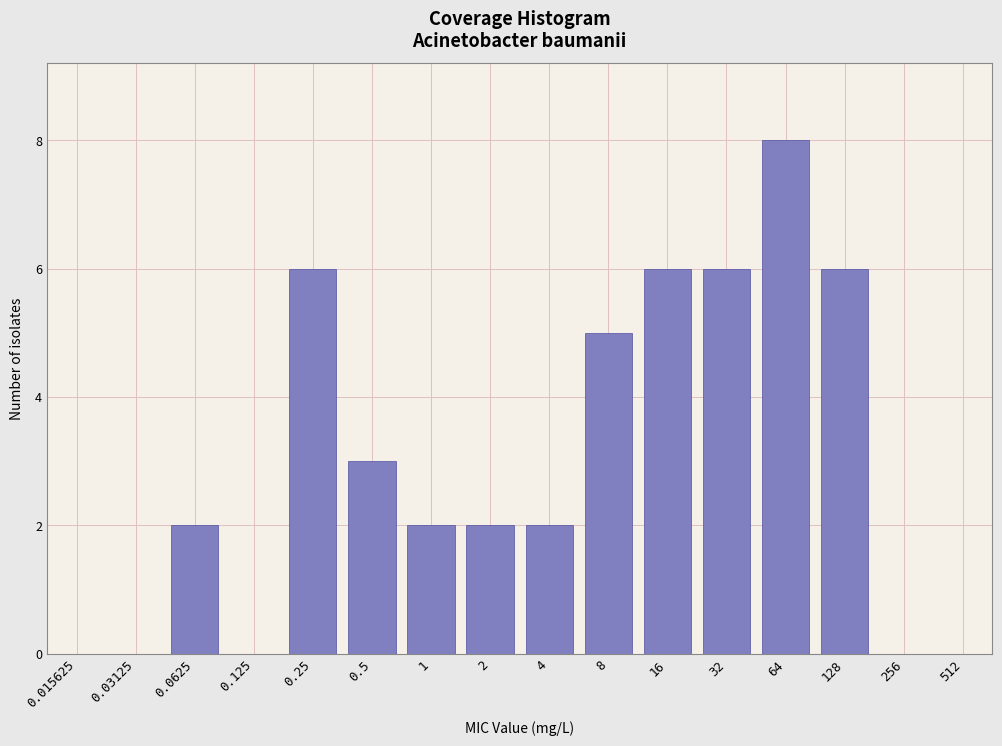

Reading right to left, what are all the values shown in this chart?

512=0	256=0	128=6	64=8	32=6	16=6	8=5	4=2	2=2	1=2	0.5=3	0.25=6	0.125=0	0.0625=2	0.03125=0	0.015625=0